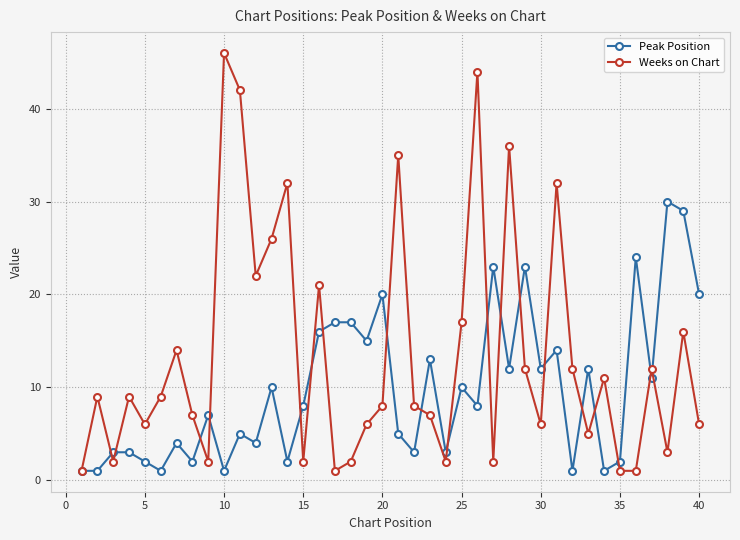

Which series has the largest total across all categories?

Weeks on Chart